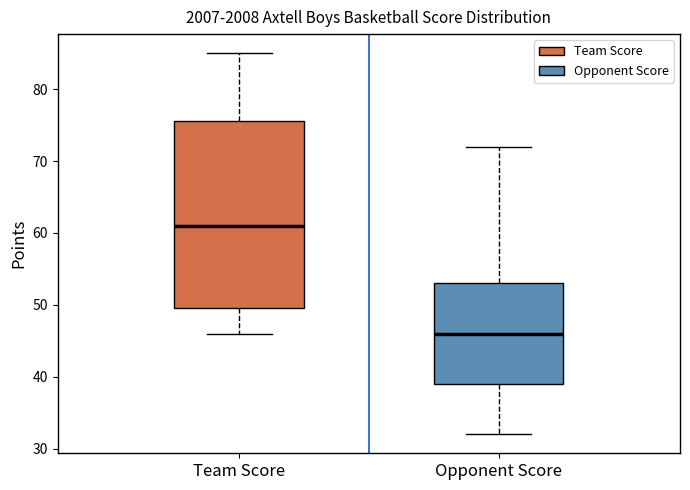

Which box's median line is the lowest?

Opponent Score